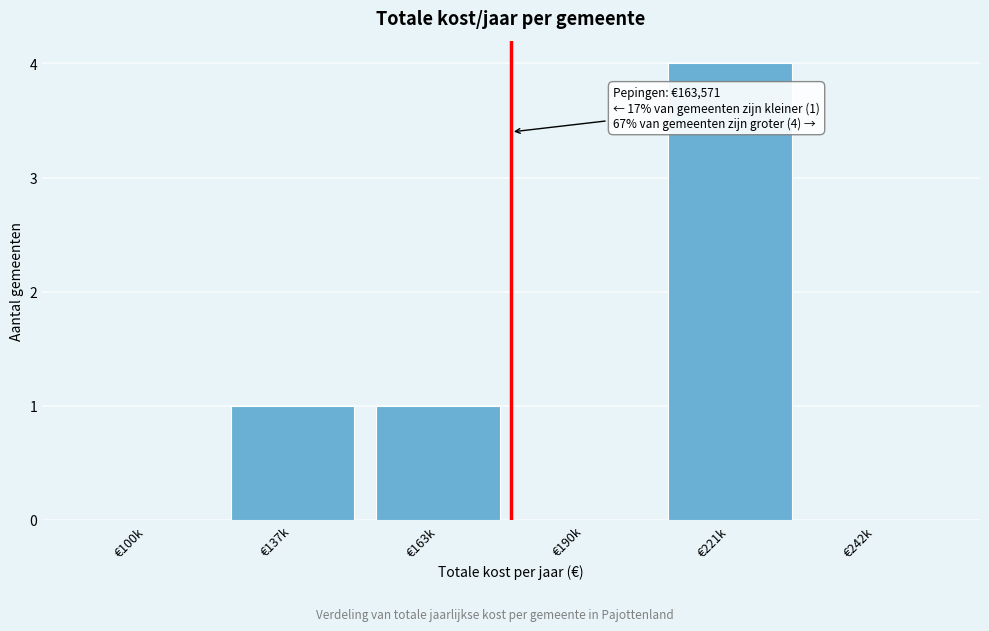

Reading right to left, list all the values displayed in this chart.

€242k=0	€221k=4	€190k=0	€163k=1	€137k=1	€100k=0